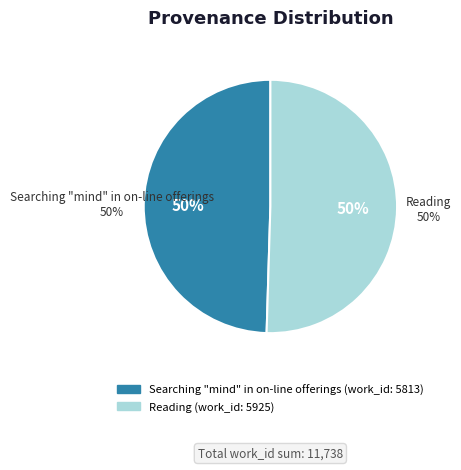

How many segments does this pie chart have?

2